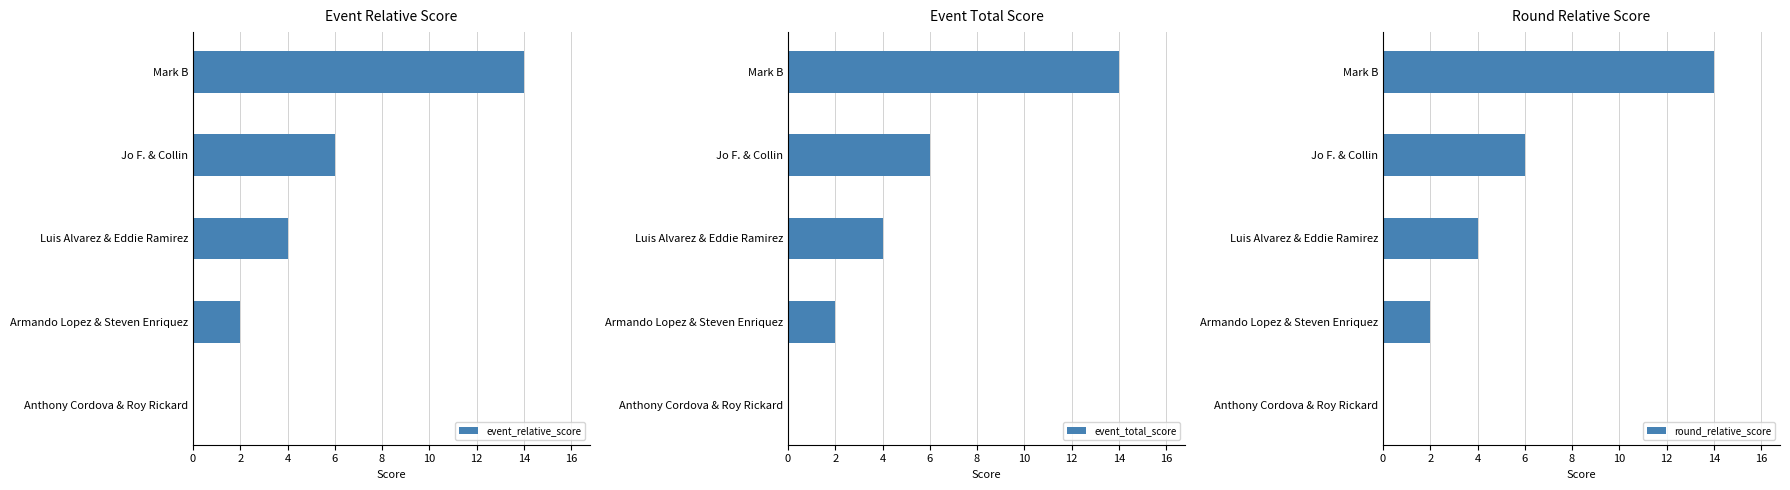

How many data points does each series have?

5